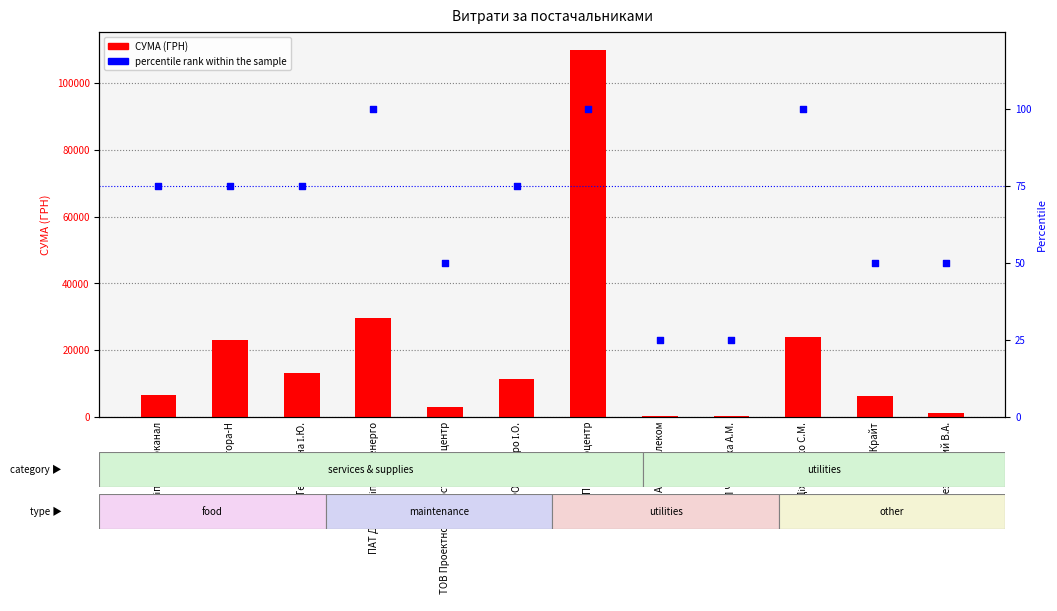

At which category is the sum across all series the highest?

ПП Техноцентр